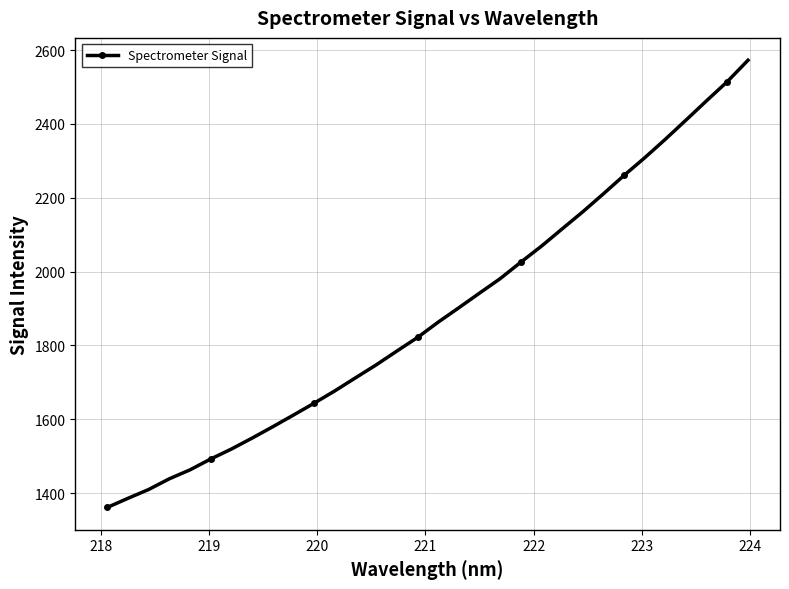

What is the value of the 31st point from the left?

2514.6